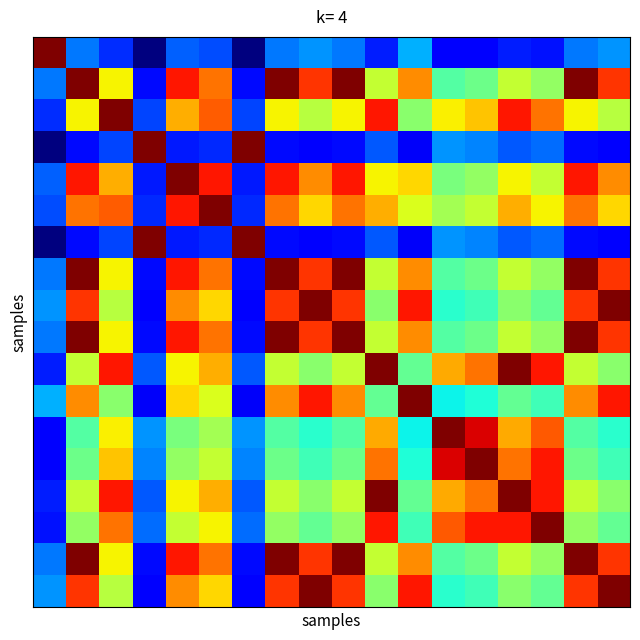

At which category does the chart reach its minimum across all series?

3